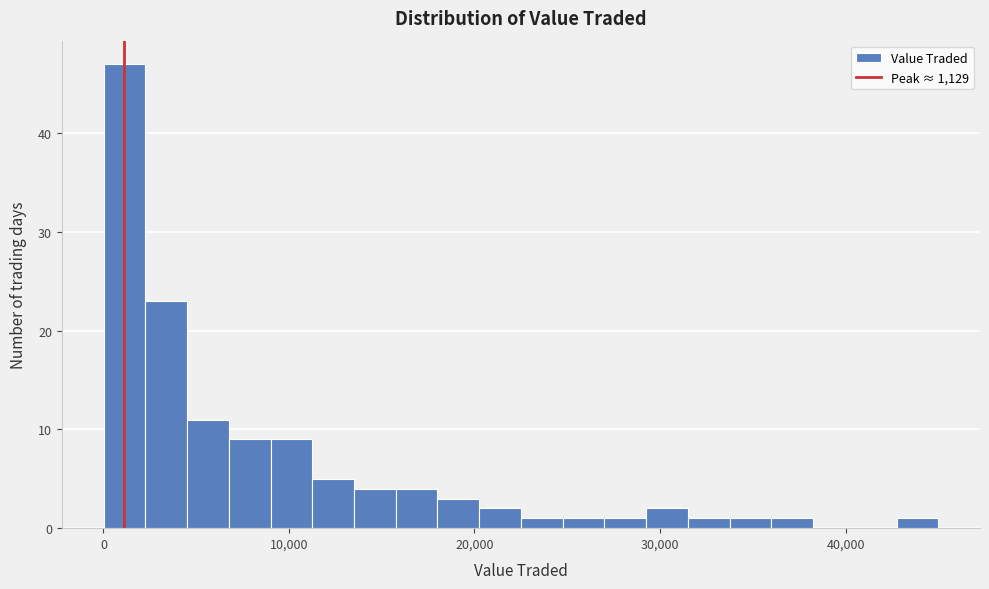

Read against the x-axis, roughly where is the centre of the tallest bar?

1000